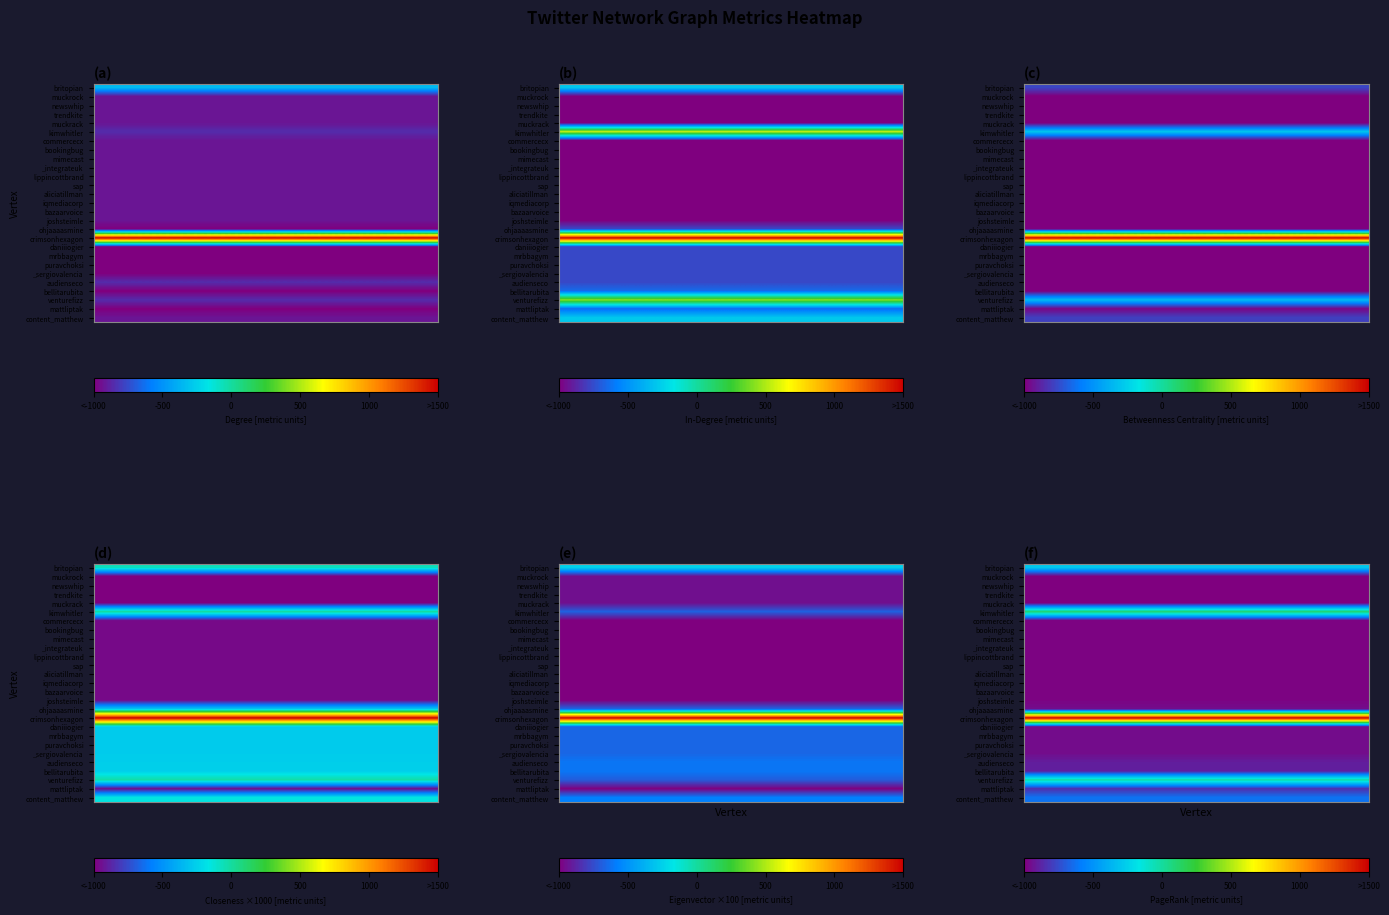

Count the number of categories in the chart.

5